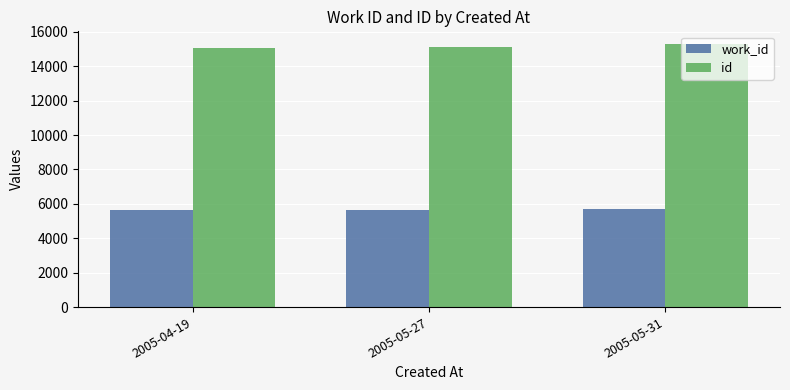

Is it true that work_id equals 5634 at 2005-04-19?

True